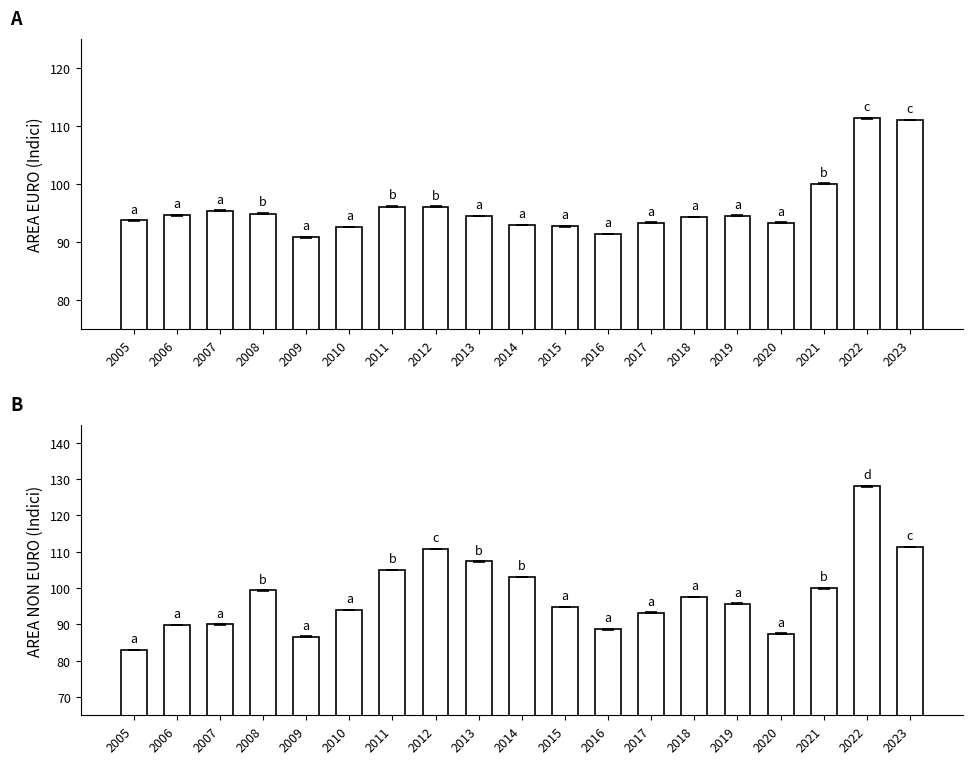

Reading right to left, extract all data points from this chart.

Area euro (Indici): 111.0	111.3	100.0	93.3	94.5	94.3	93.3	91.4	92.7	92.9	94.5	96.1	96.1	92.6	90.8	94.9	95.4	94.6	93.7
Area non euro (Indici): 111.3	128.1	100.0	87.5	95.7	97.6	93.2	88.7	94.8	103.1	107.4	110.8	105.0	94.0	86.6	99.4	90.0	89.9	83.0